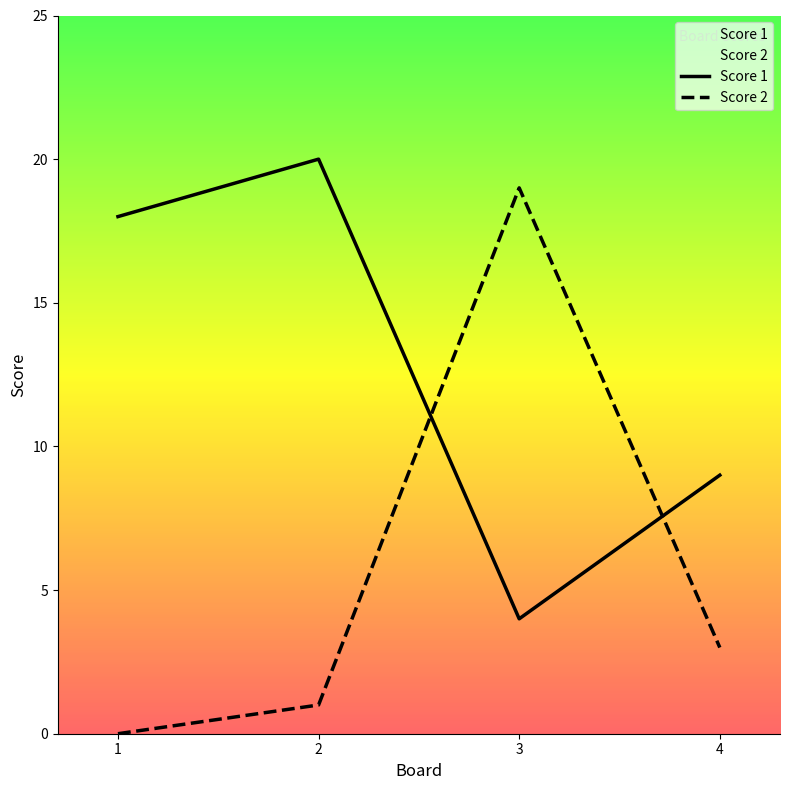

List the series in order of their peak value, lowest first.

Score 2, Score 1